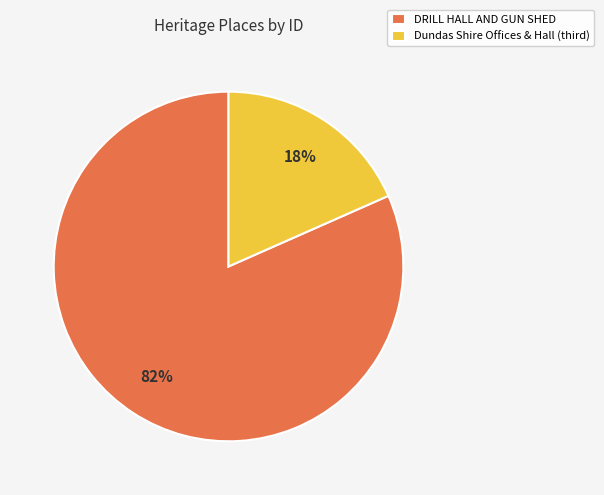

What is the smallest slice in the pie chart?

Dundas Shire Offices & Hall (third)